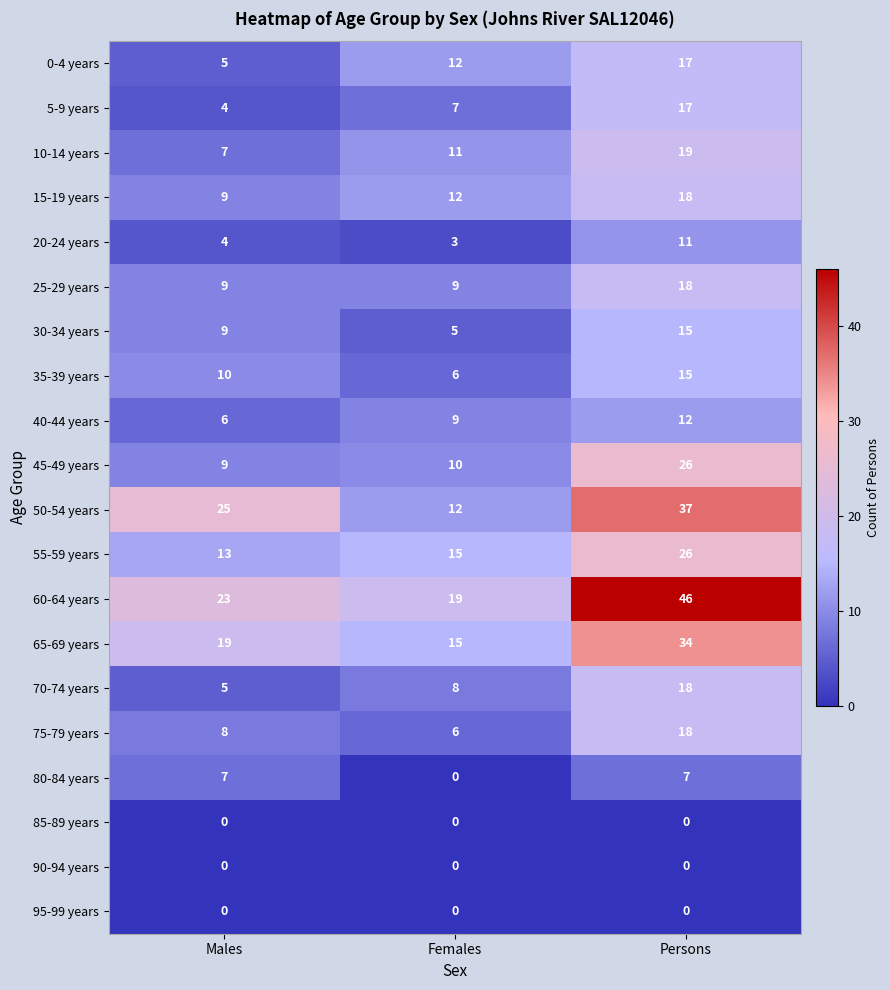

What is the difference between the 45-49 years values at Males and Persons?

17